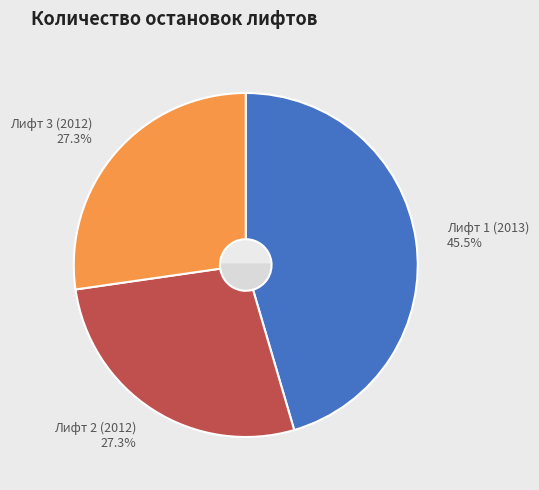

Is it true that Лифт 1 (2013) is 45% of the pie?

True